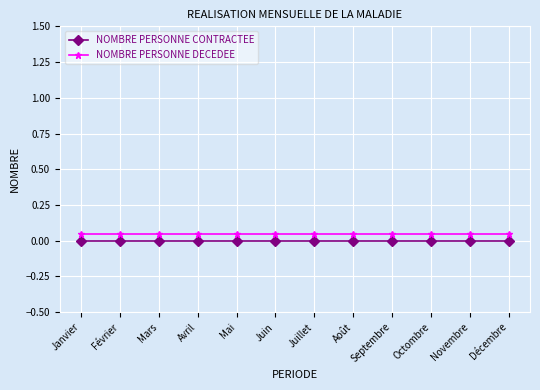

Rank the series by their maximum value, from highest to lowest.

NOMBRE PERSONNE DECEDEE, NOMBRE PERSONNE CONTRACTEE